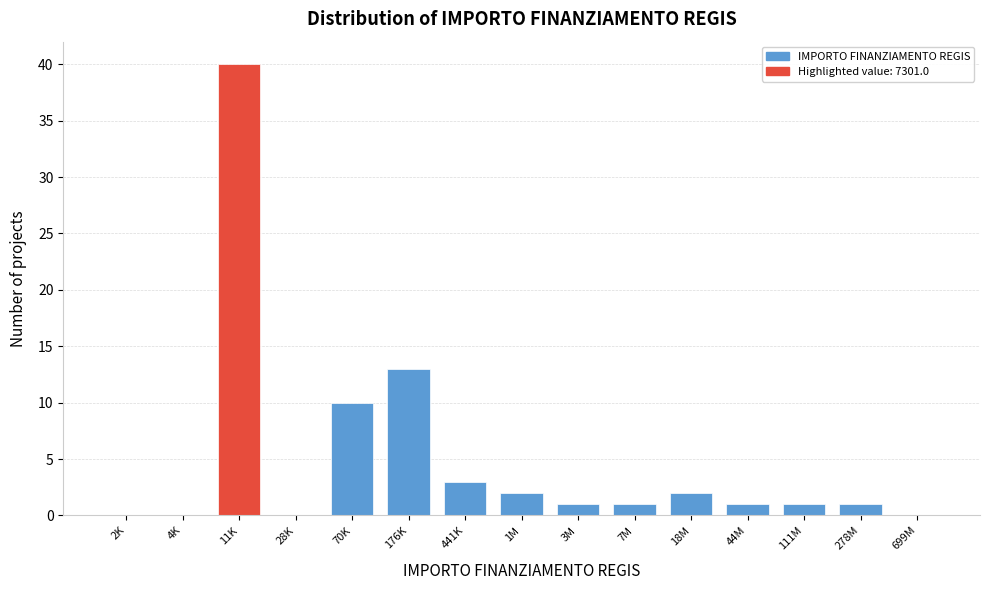

Reading left to right, transcribe all the data shown in this chart.

2K=0	4K=0	11K=40	28K=0	70K=10	176K=13	441K=3	1M=2	3M=1	7M=1	18M=2	44M=1	111M=1	278M=1	699M=0